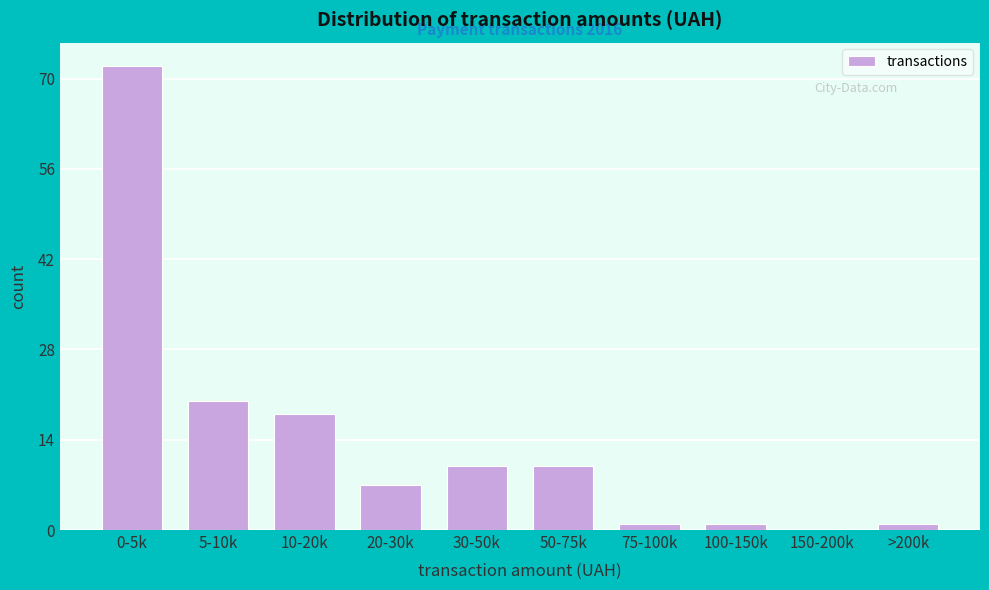

Reading left to right, transcribe all the data shown in this chart.

0-5k=72	5-10k=20	10-20k=18	20-30k=7	30-50k=10	50-75k=10	75-100k=1	100-150k=1	150-200k=0	>200k=1